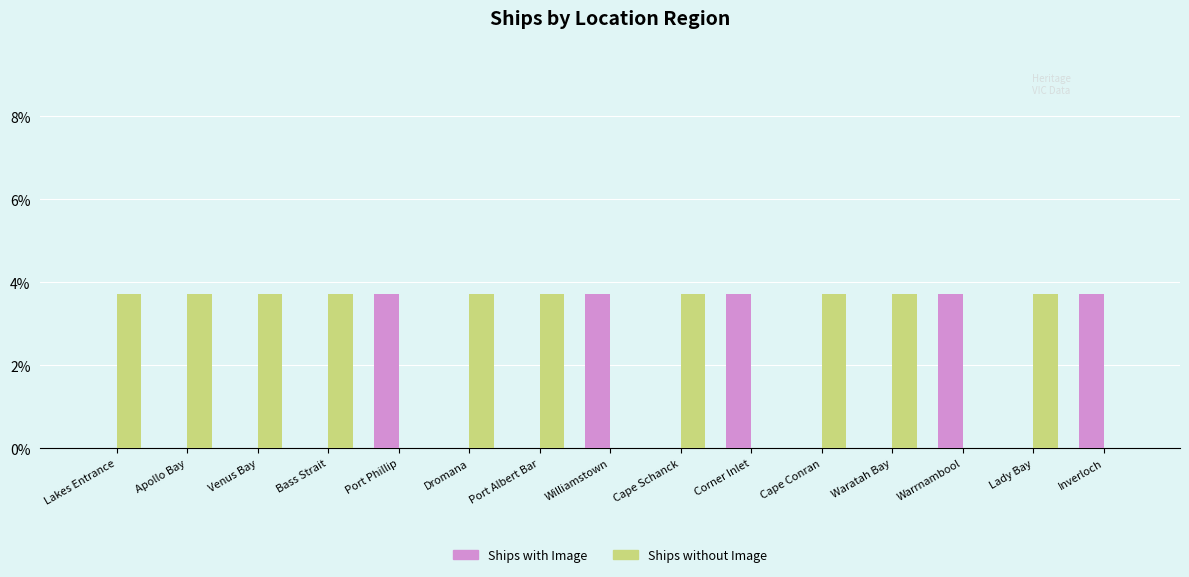

Which series has the largest total across all categories?

Ships without Image